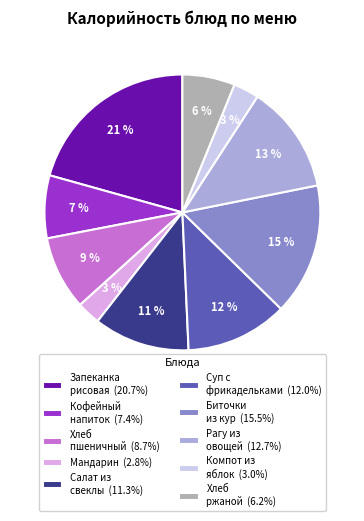

Is there any slice that represents more than half of the pie?

No